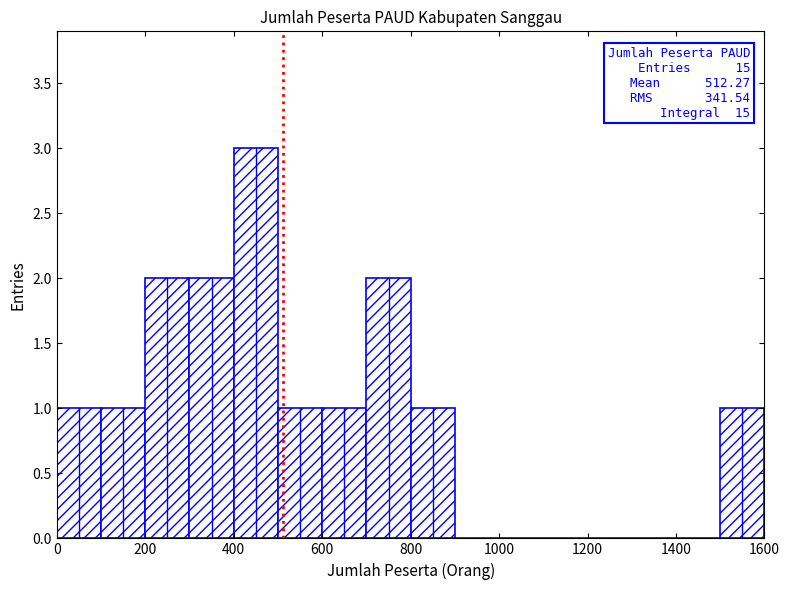

Which range on the x-axis has the tallest bar?

400 to 500